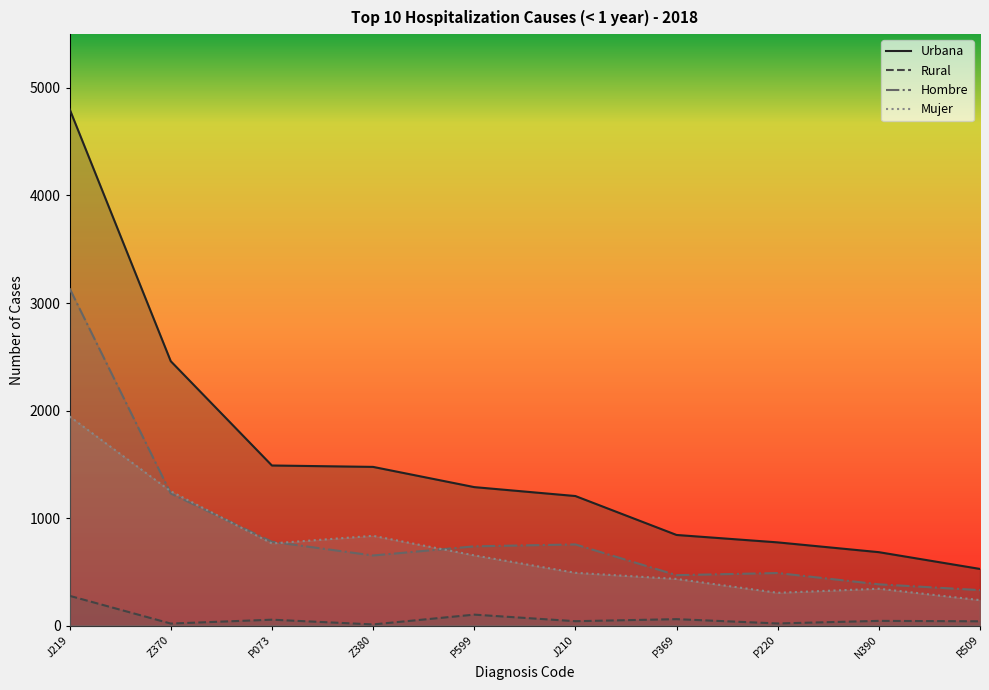

Is the value of Hombre at R509 greater than the value of Mujer at N390?

No